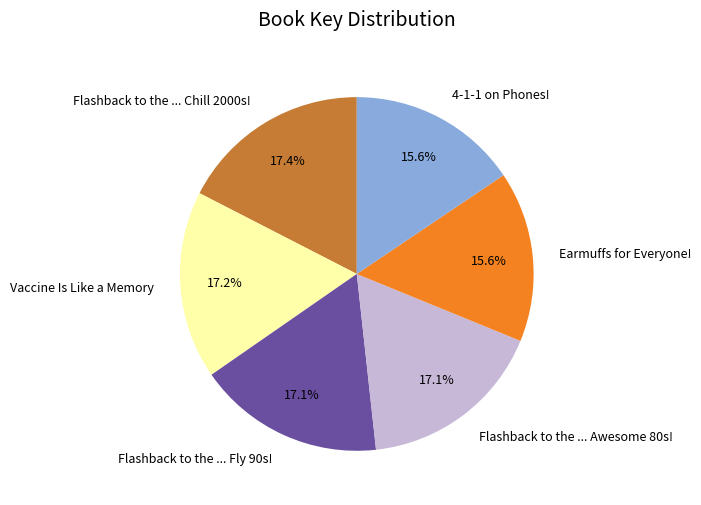

To the nearest percent, what portion does Vaccine Is Like a Memory represent?

17%